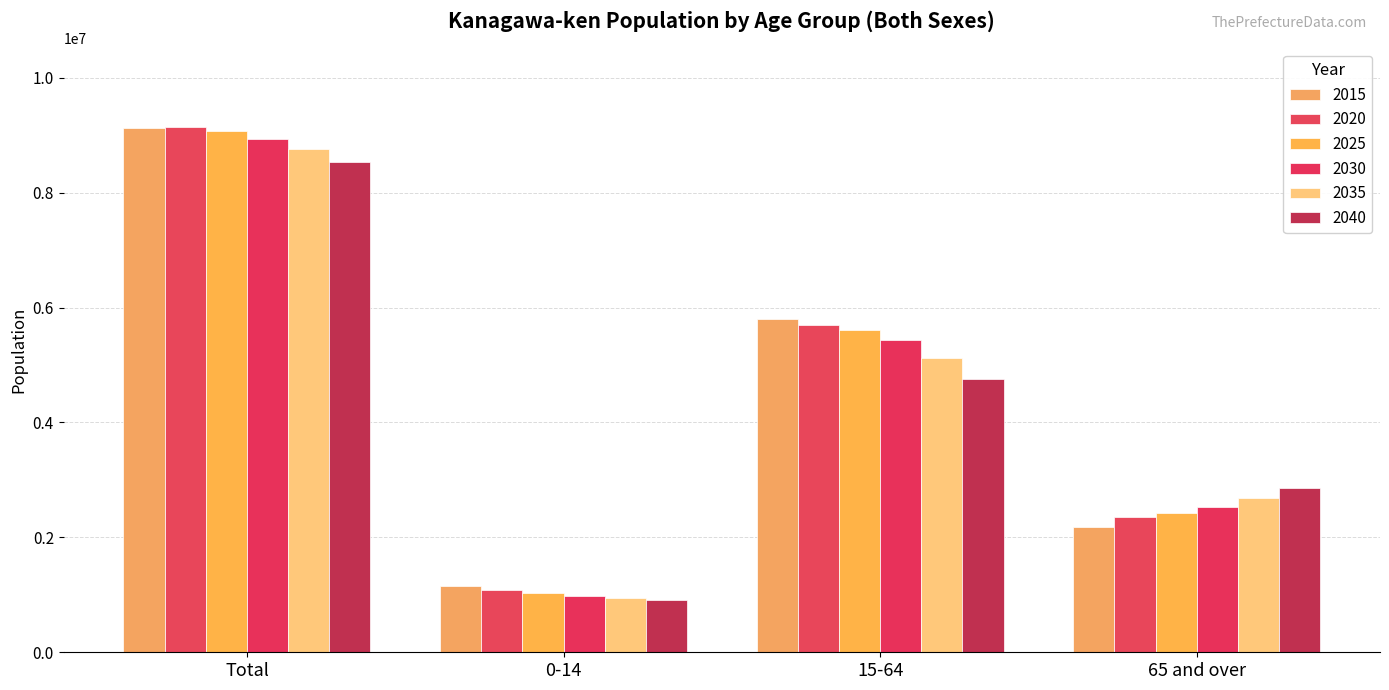

How many values in the 2020 series are below 5692899?

2